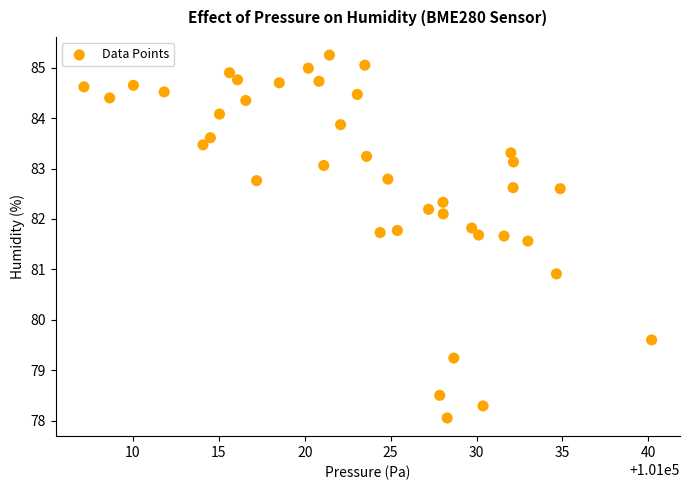

What Y value in the scatter plot is closest to 81?

80.9